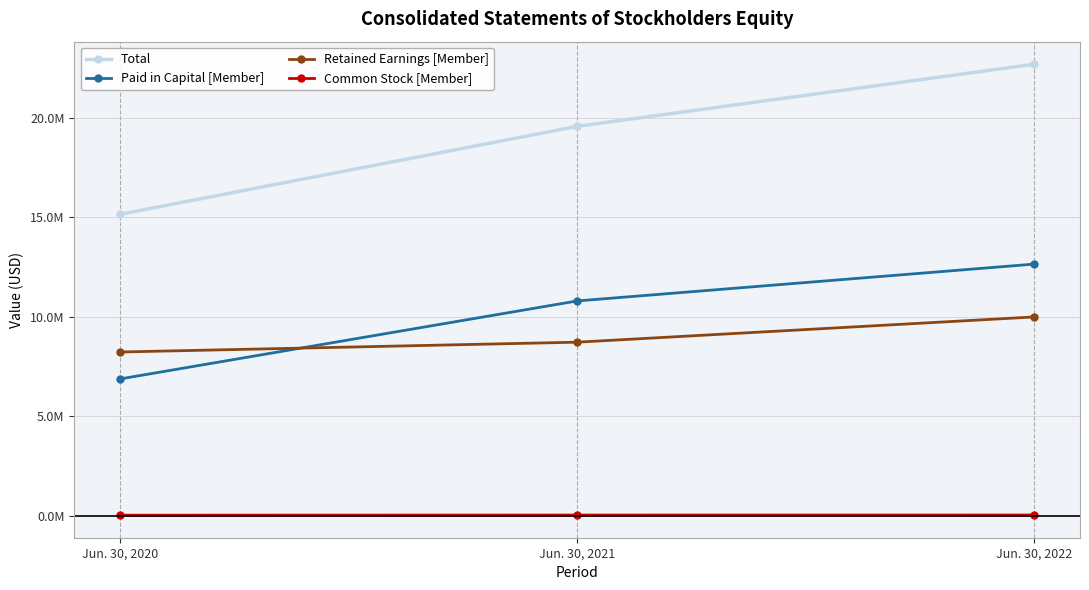

What are all the series names shown in the legend?

Total, Paid in Capital [Member], Retained Earnings [Member], Common Stock [Member]